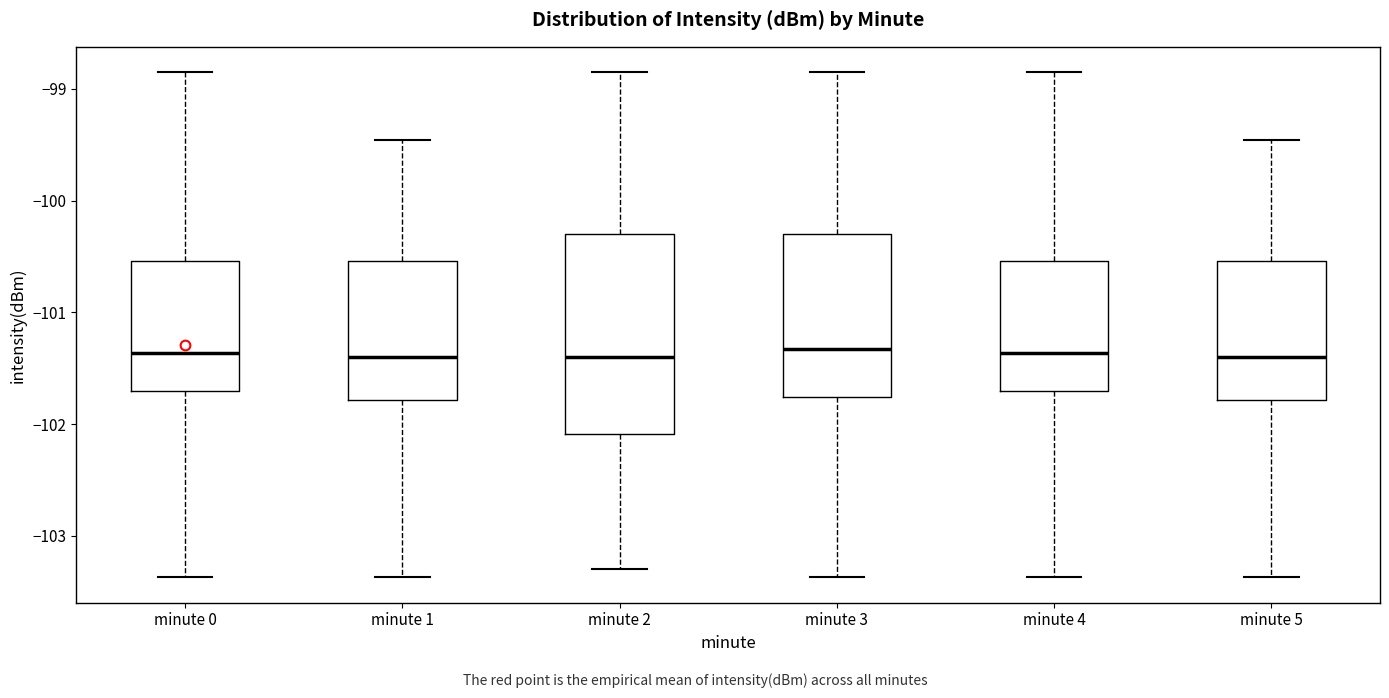

Reading left to right, transcribe this box plot: for each box, give where its median line is, the range the box spans, and where its two whiskers end, as read against the y-axis. The values are not printed on the chart, so give them approximately, as read against the axis.

minute 0: median -101.4, box -101.7 to -100.5, whiskers -103.4 to -98.9
minute 1: median -101.4, box -101.8 to -100.5, whiskers -103.4 to -99.5
minute 2: median -101.4, box -102.1 to -100.3, whiskers -103.3 to -98.9
minute 3: median -101.3, box -101.8 to -100.3, whiskers -103.4 to -98.9
minute 4: median -101.4, box -101.7 to -100.5, whiskers -103.4 to -98.9
minute 5: median -101.4, box -101.8 to -100.5, whiskers -103.4 to -99.5